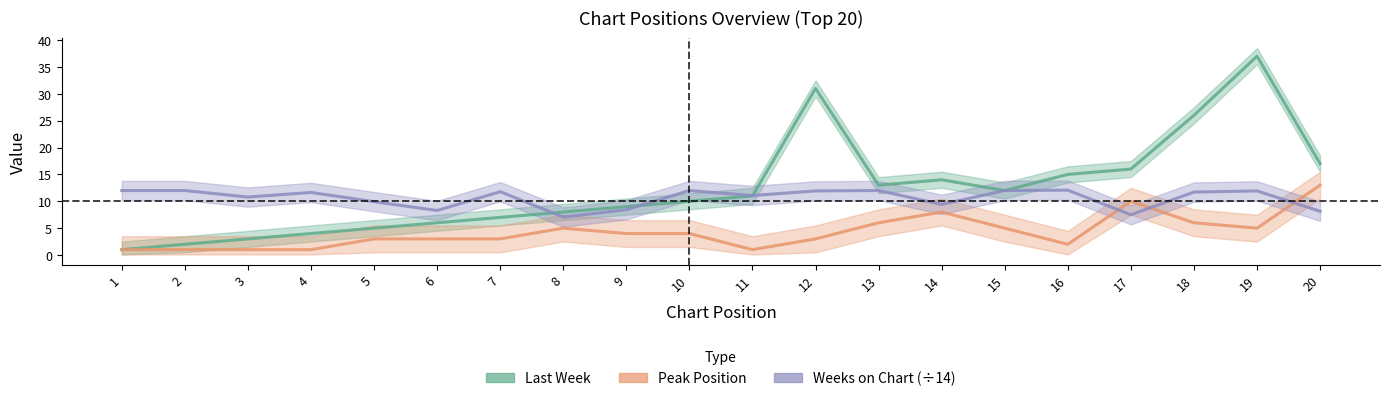

What is the sum of the Weeks on Chart (÷14) values at 7 and 11?

22.9